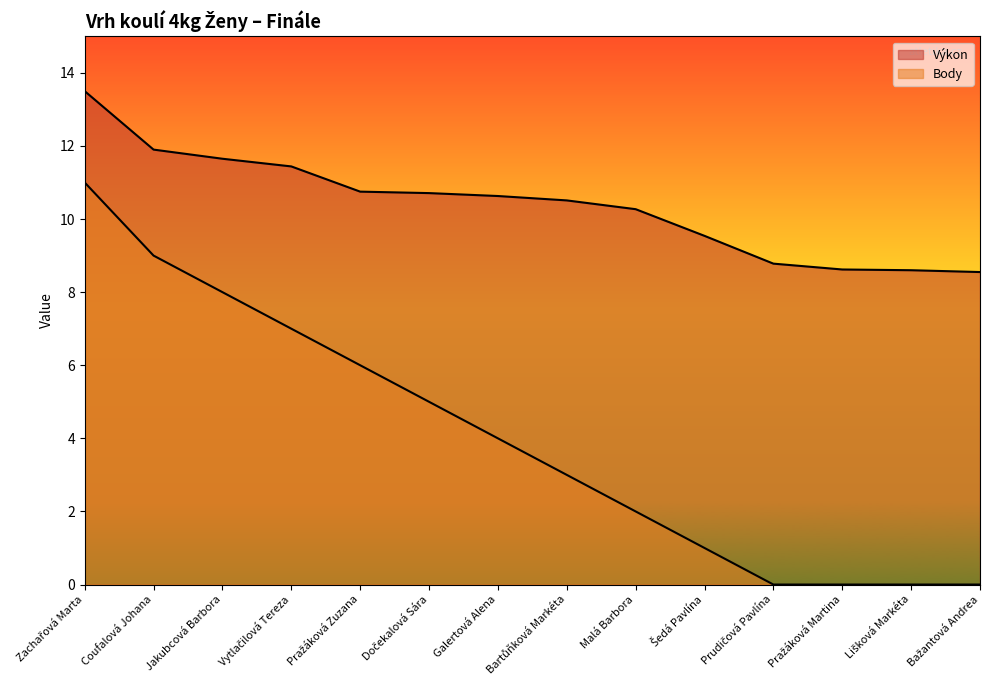

At how many categories does at least one series exceed 1?

14